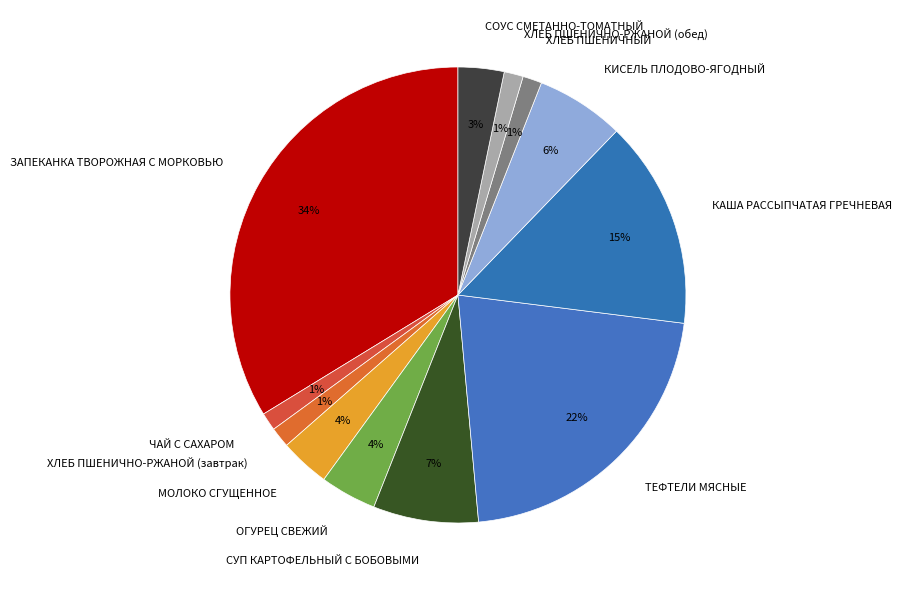

To the nearest percent, what is the average slice percentage?

8%